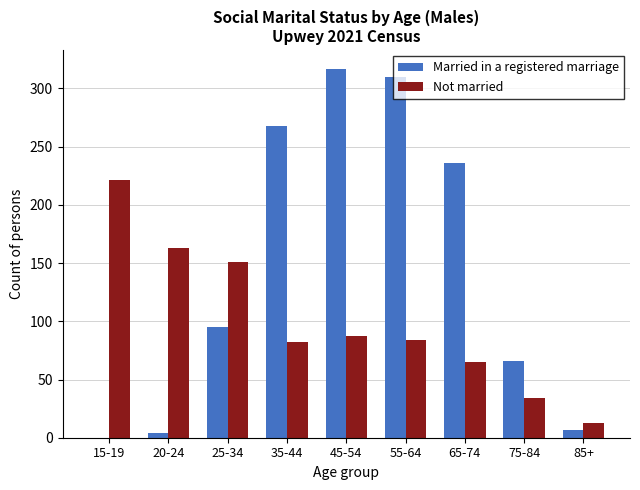

At which category does the chart reach its peak across all series?

45-54